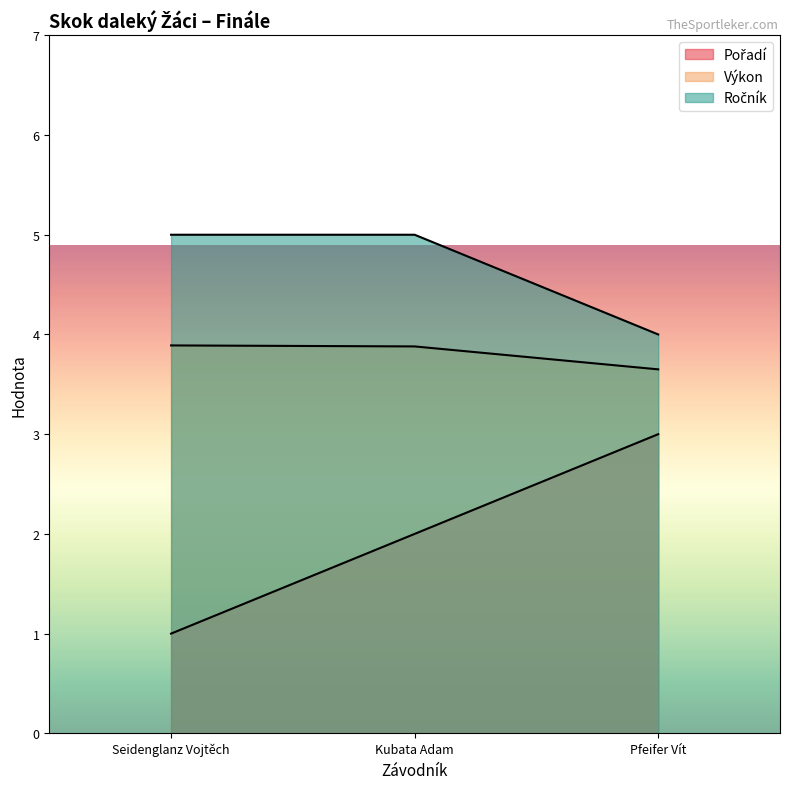

Which series changed the most between Kubata Adam and Pfeifer Vít?

Pořadí